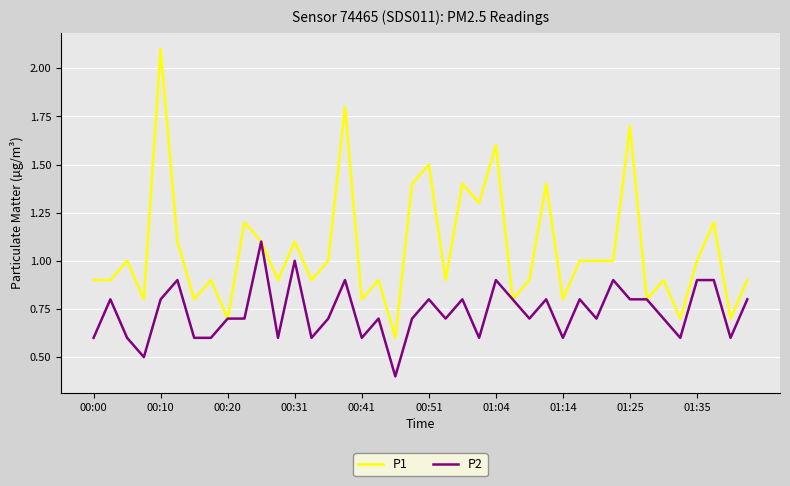

Which series has the largest total across all categories?

P1